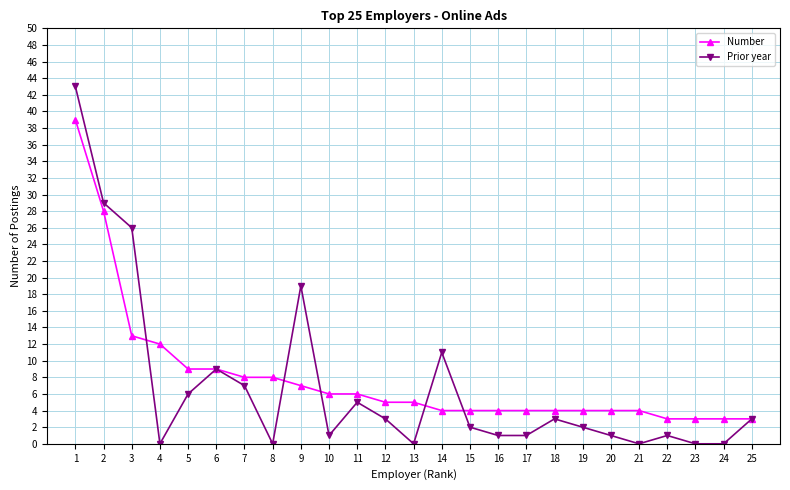

True or false: Prior year has a value of 6 at 5.

True